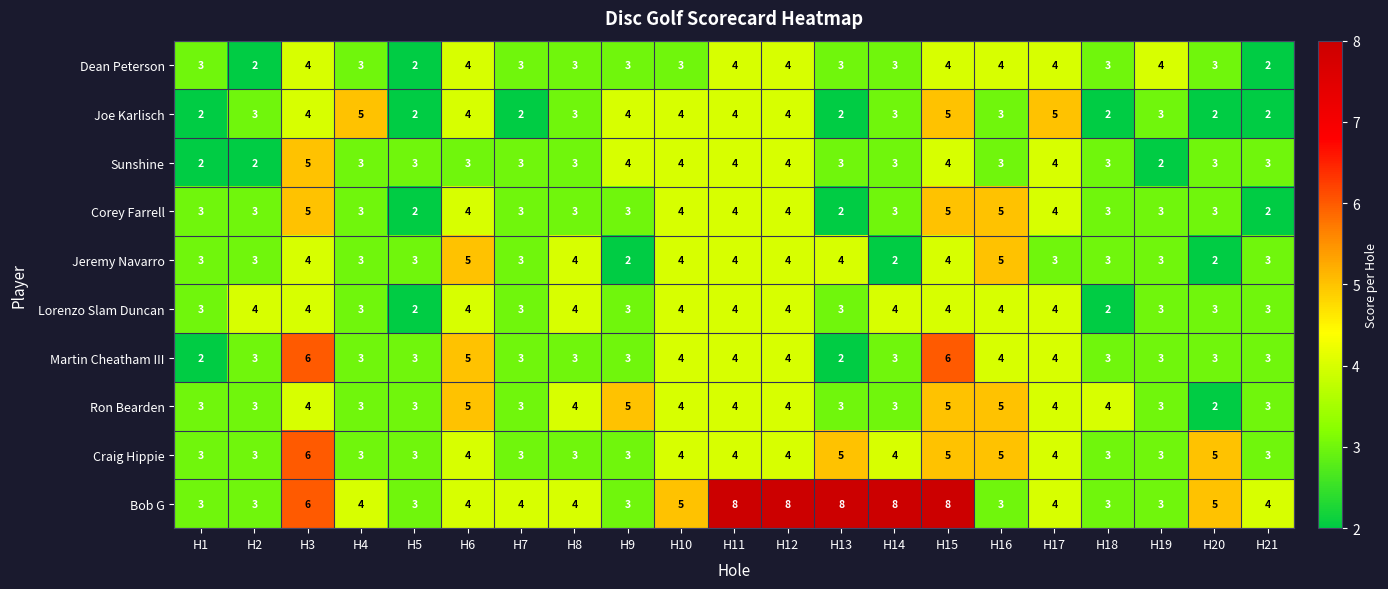

What is the greatest value displayed?

8